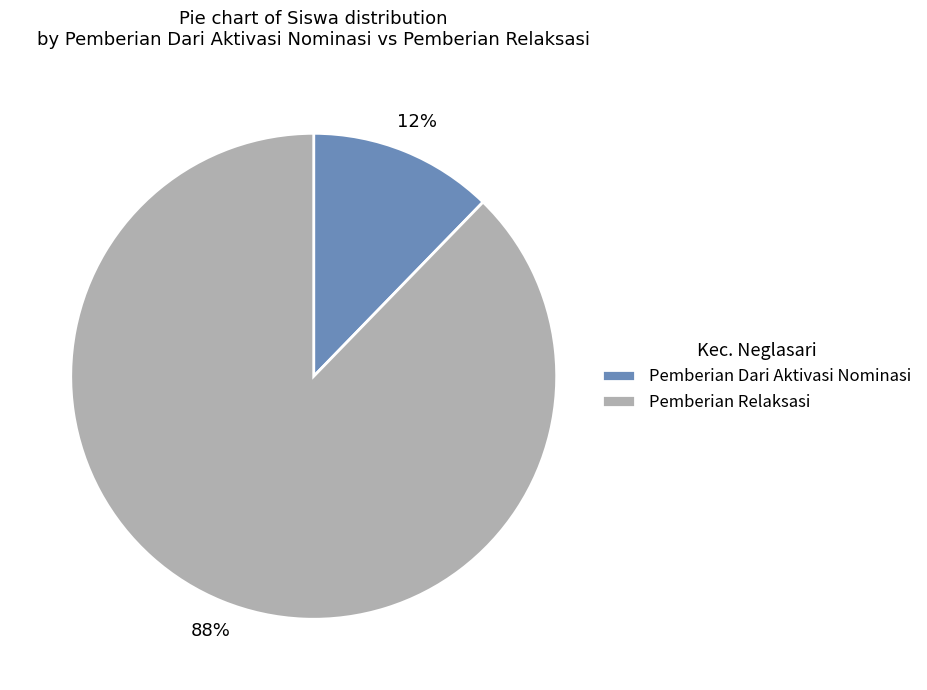

True or false: Pemberian Dari Aktivasi Nominasi accounts for 23% of the total.

False